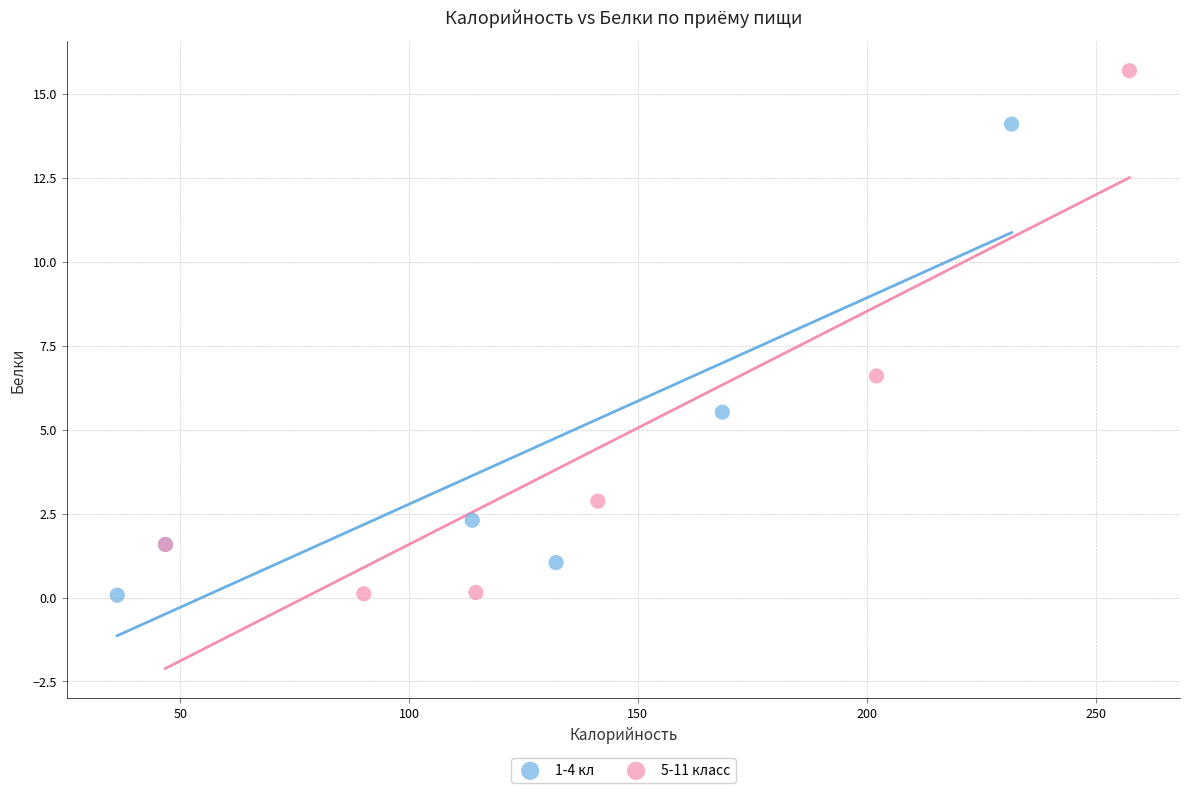

Which series reaches the maximum Y coordinate?

5-11 класс